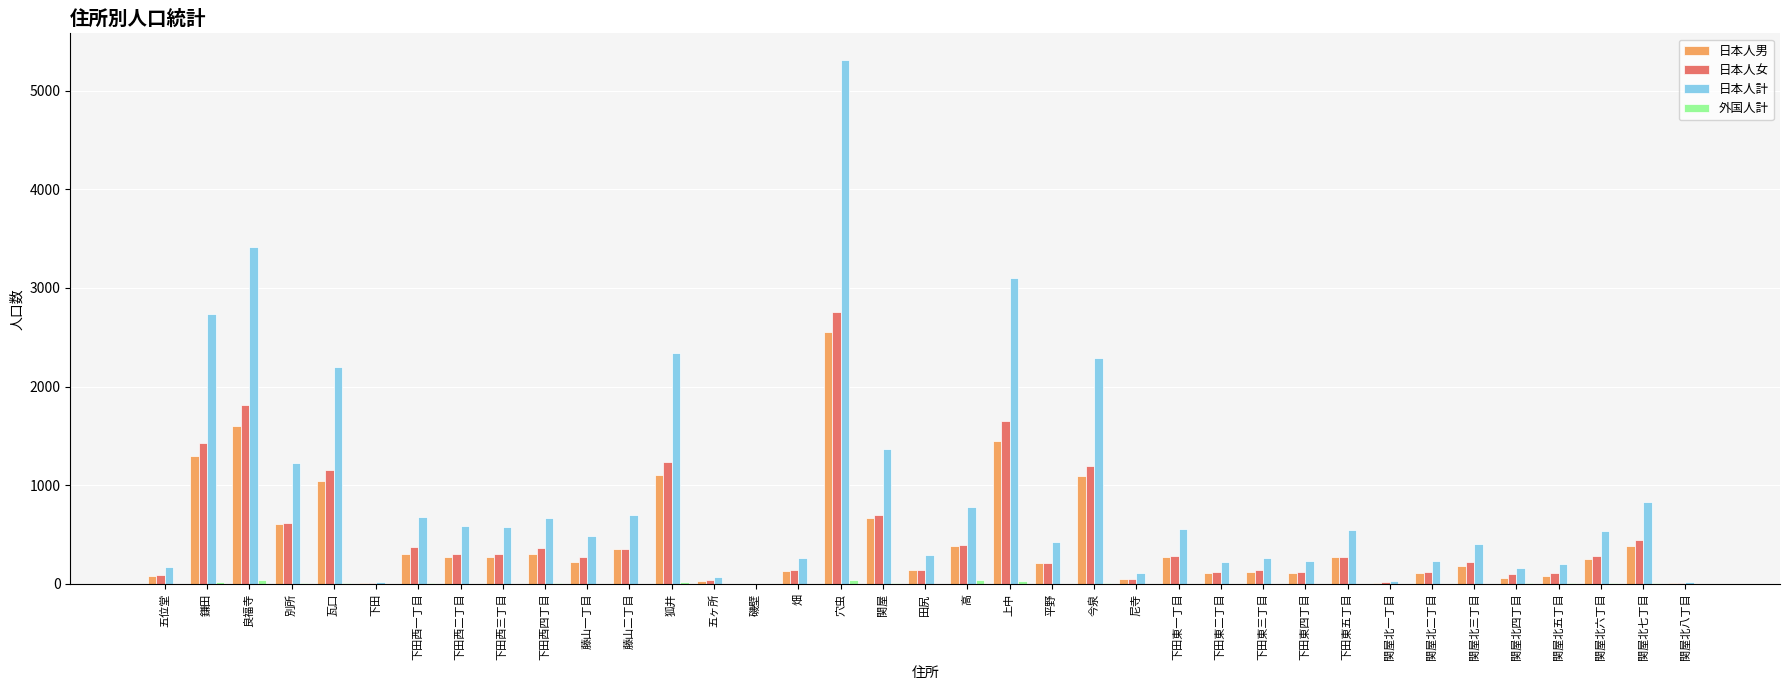

Count the number of data series in this chart.

4